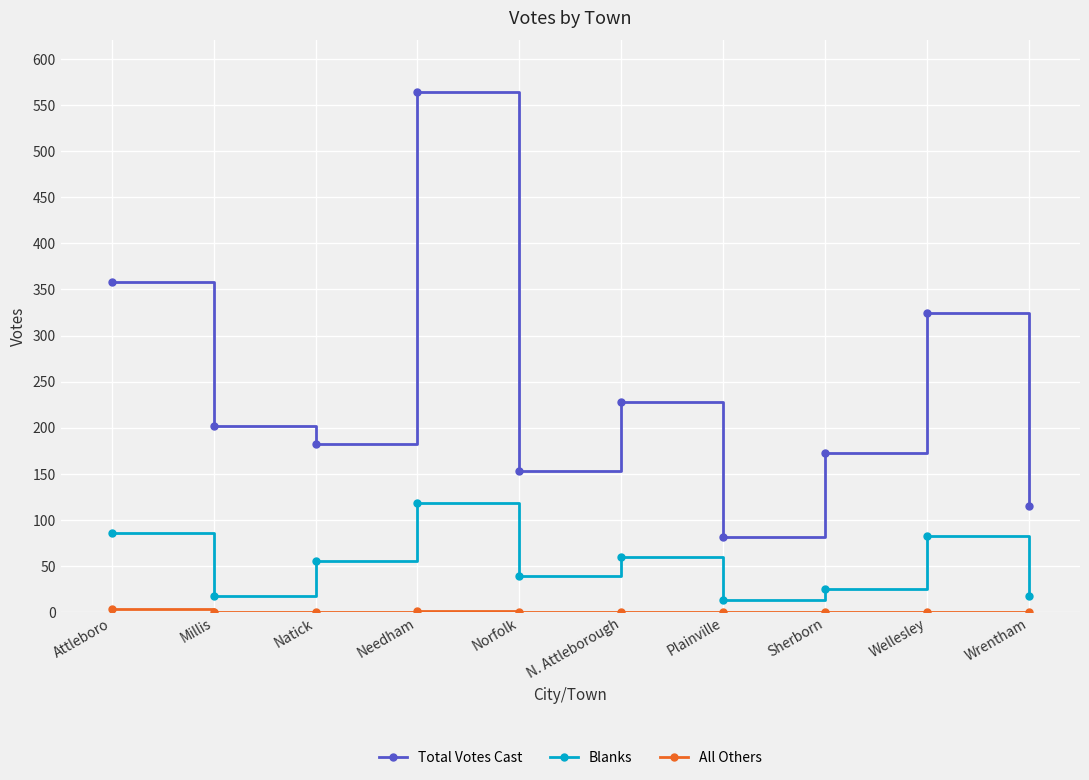

What is the difference between the highest and lowest values at Natick?

182